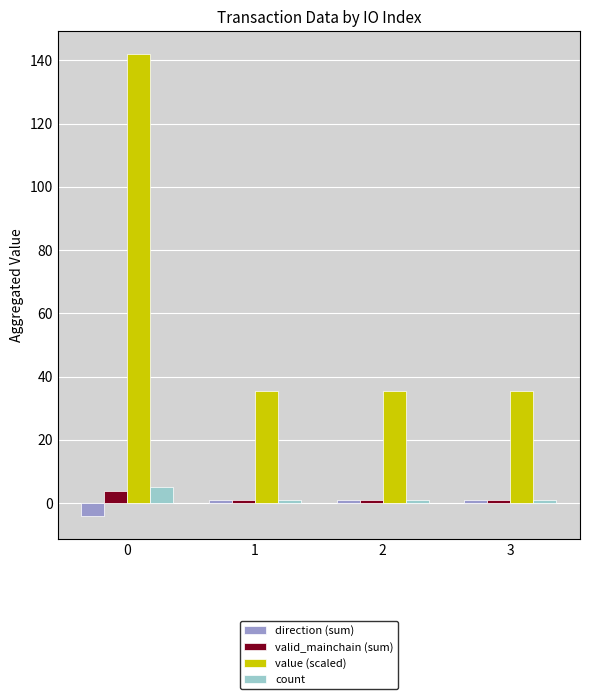

What is the maximum value for direction (sum)?

1.0